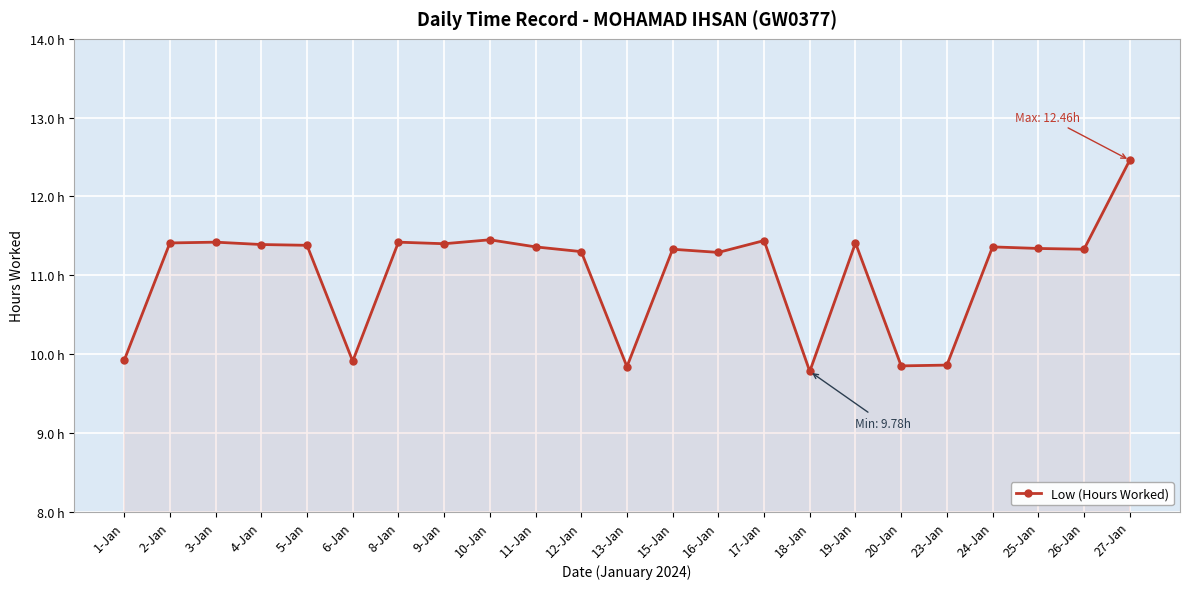

What is the ratio of the value at 25-Jan to the value at 10-Jan?

1.0